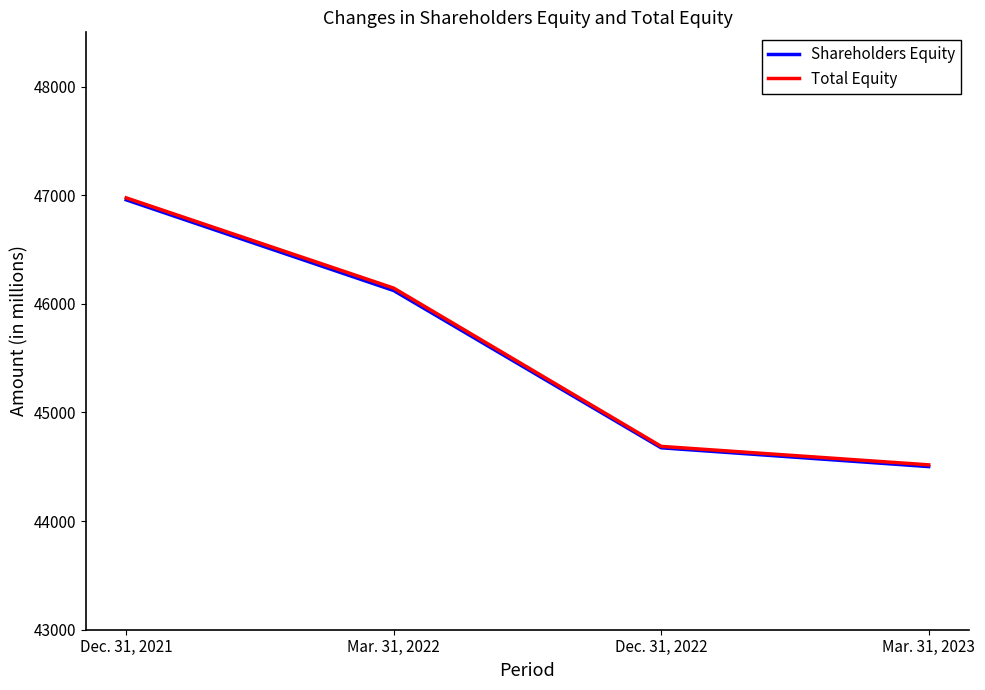

At which label does Total Equity reach its minimum?

Mar. 31, 2023